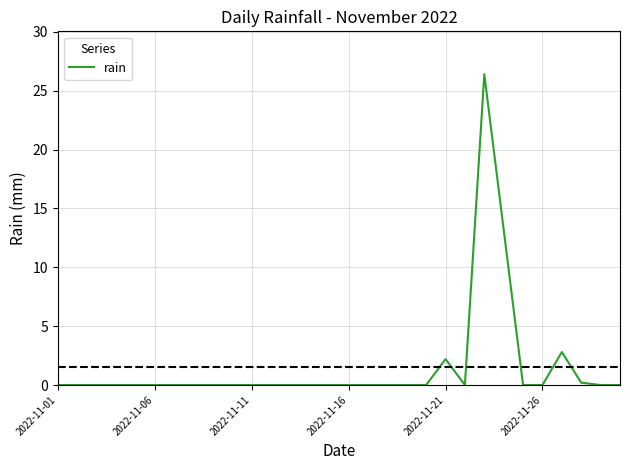

Reading left to right, list all the values displayed in this chart.

0.0	0.0	0.0	0.0	0.0	0.0	0.0	0.0	0.0	0.0	0.0	0.0	0.0	0.0	0.0	0.0	0.0	0.0	0.0	0.0	2.2	0.0	26.4	13.2	0.0	0.0	2.8	0.2	0.0	0.0